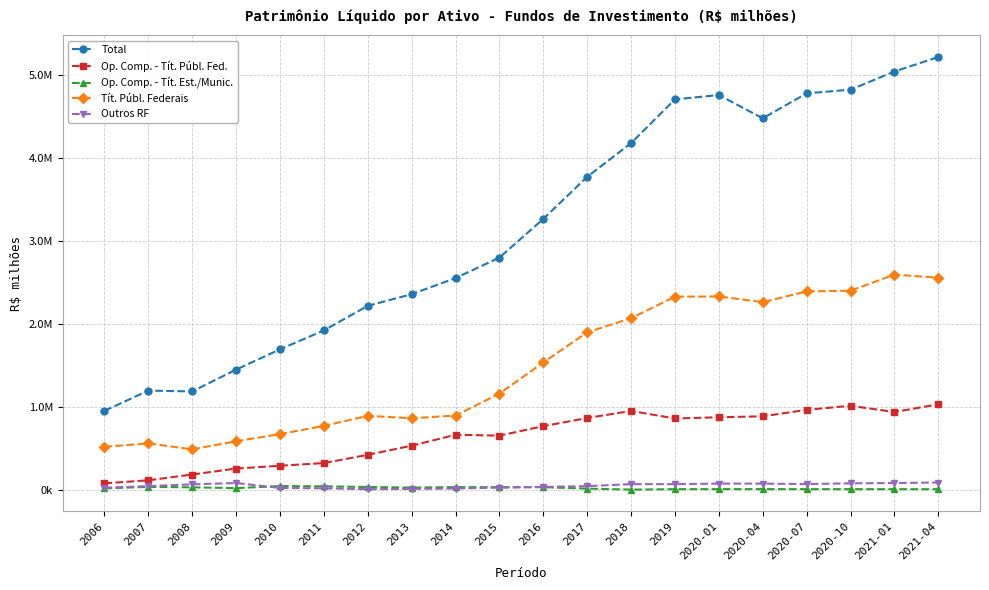

Does the chart have visible grid lines?

Yes